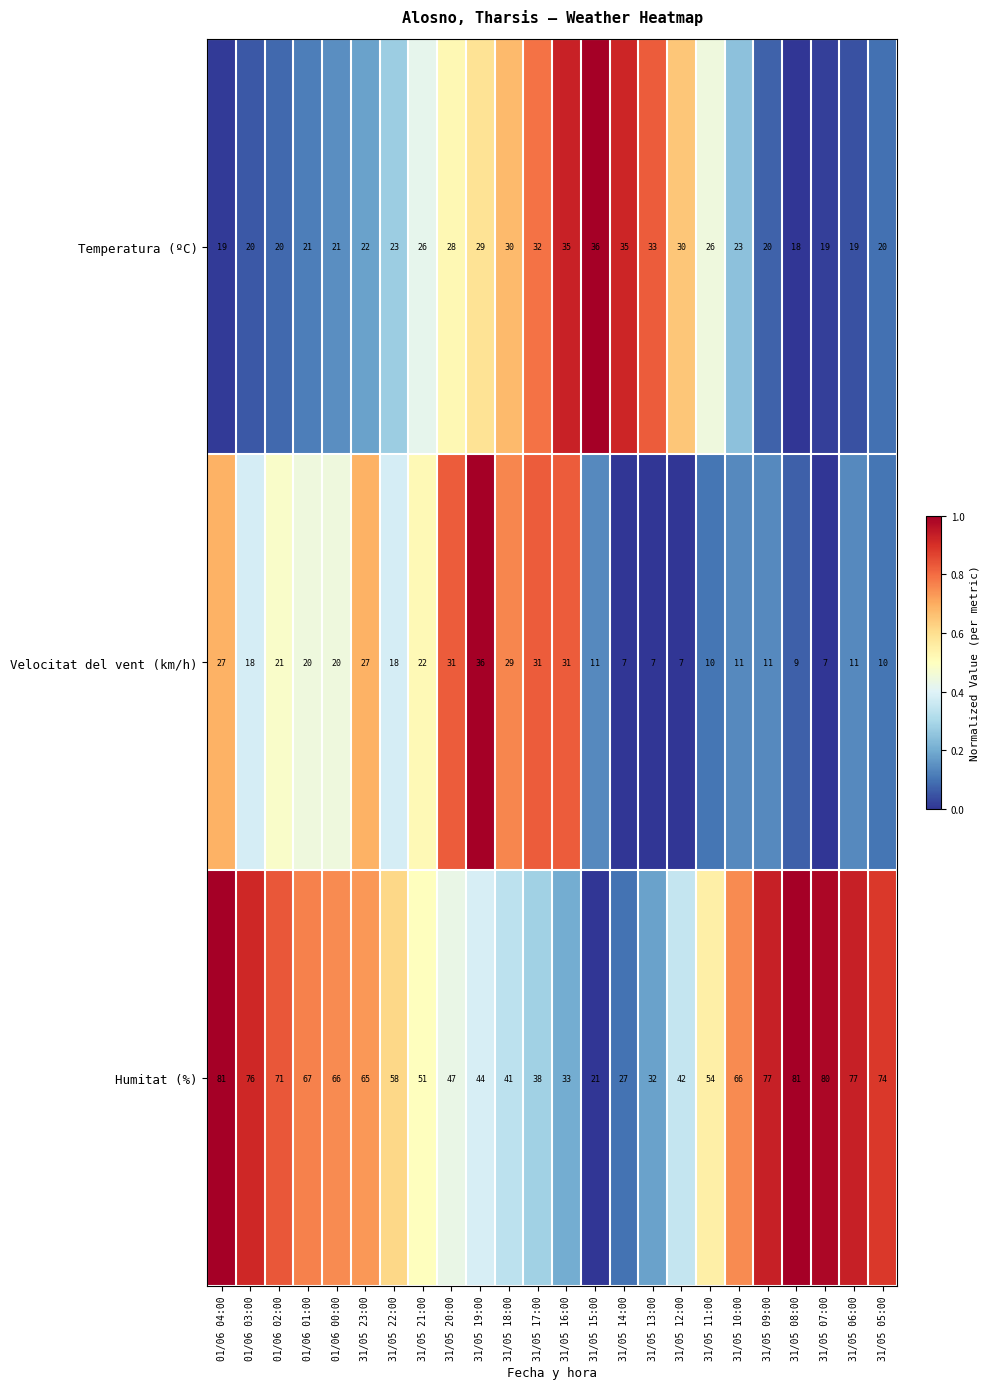

Which category has the highest value in the Temperatura (ºC) series?

31/05 15:00